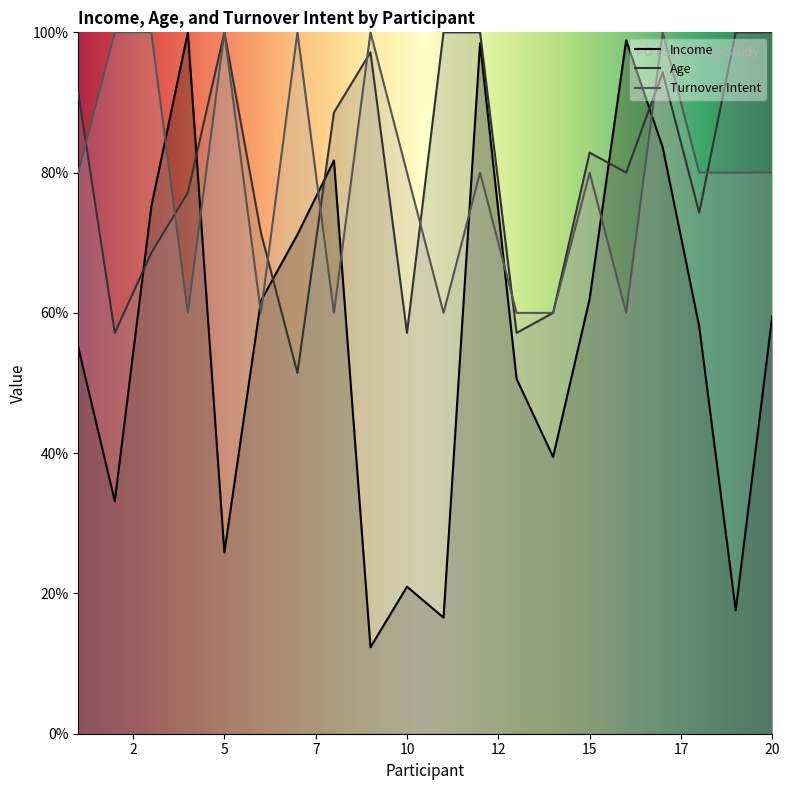

What is the sum of the Turnover Intent values at 5 and 14?

160.0